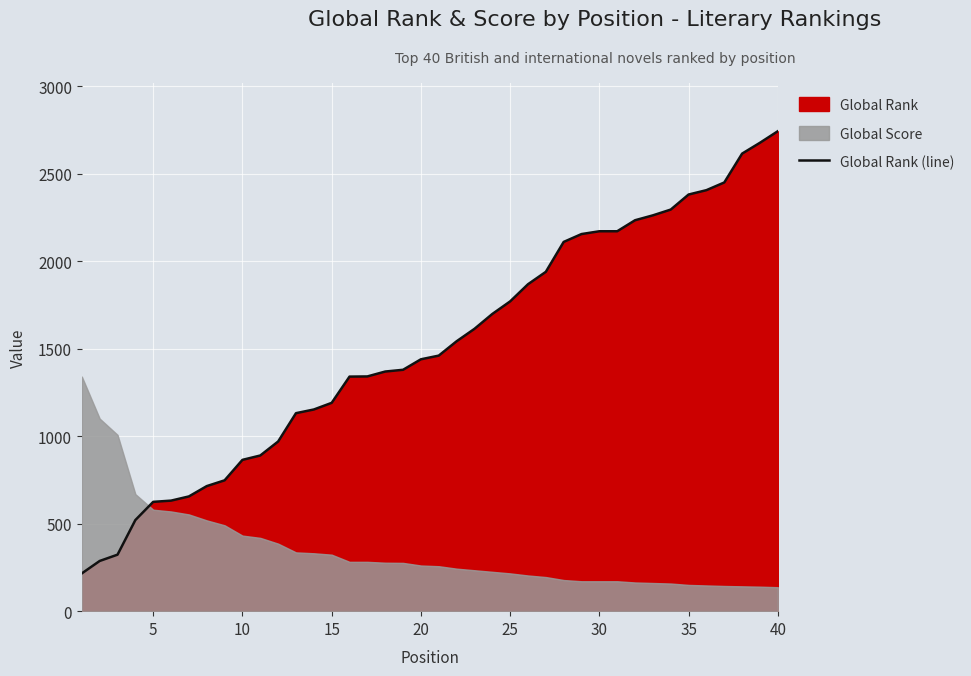

The value of Global Rank (line) at 25 is 1771. True or false?

True